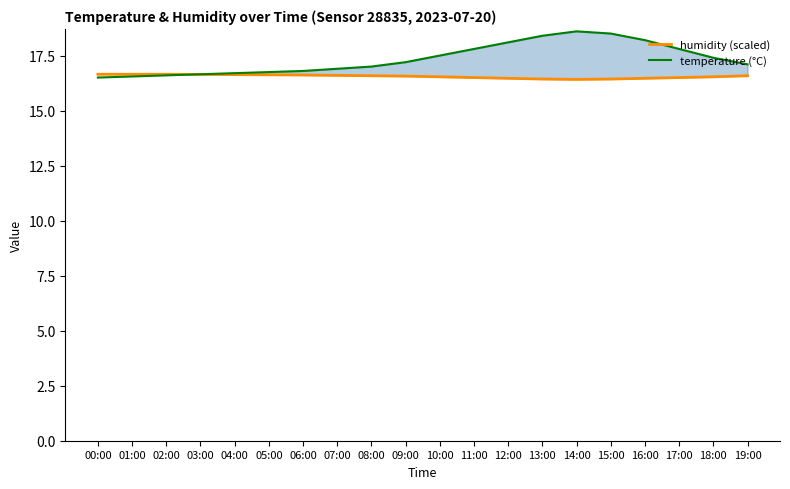

What are all the series names shown in the legend?

humidity (scaled), temperature (°C)